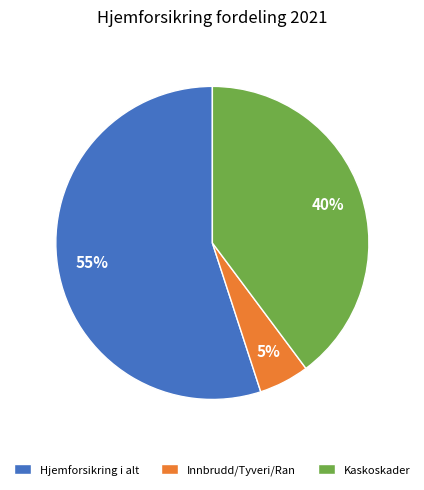

Does Innbrudd/Tyveri/Ran account for over 50% of the chart?

No